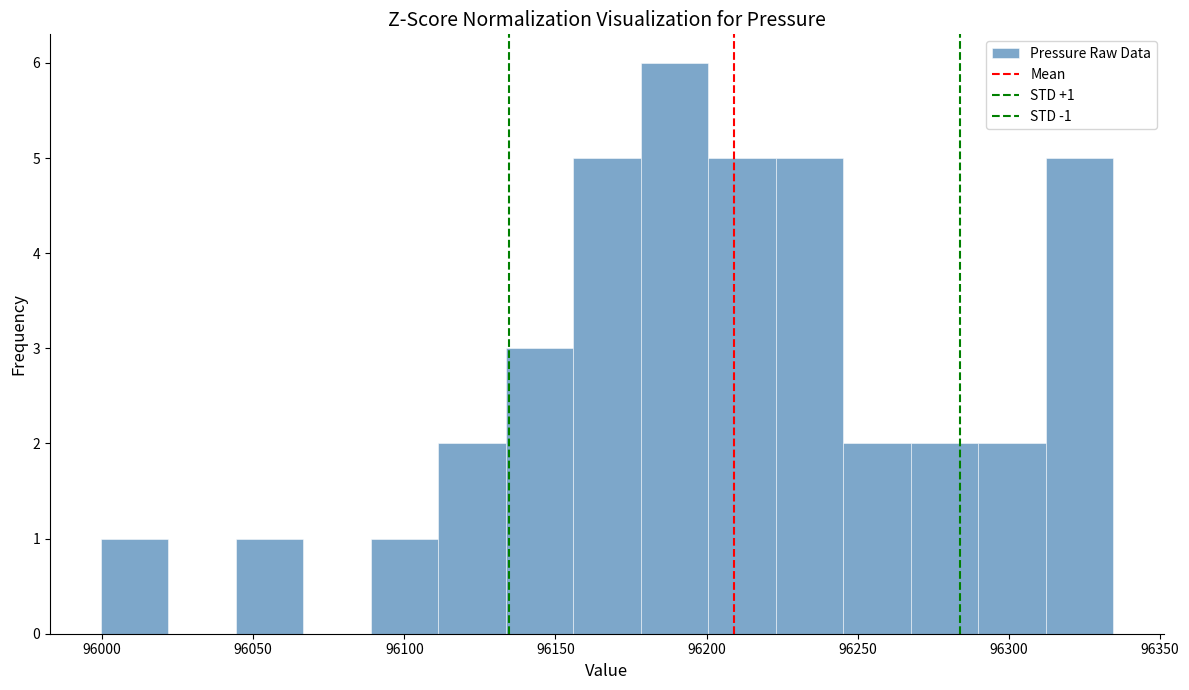

Over which range of the x-axis is the bar tallest?

96180 to 96200